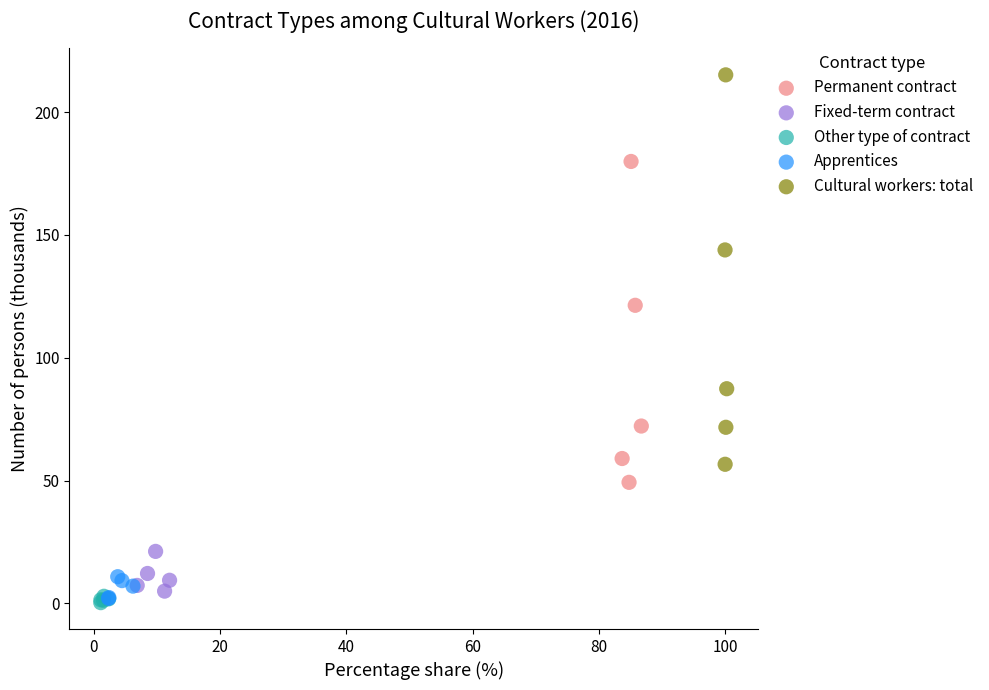

Which series reaches the maximum Y coordinate?

Cultural workers: total